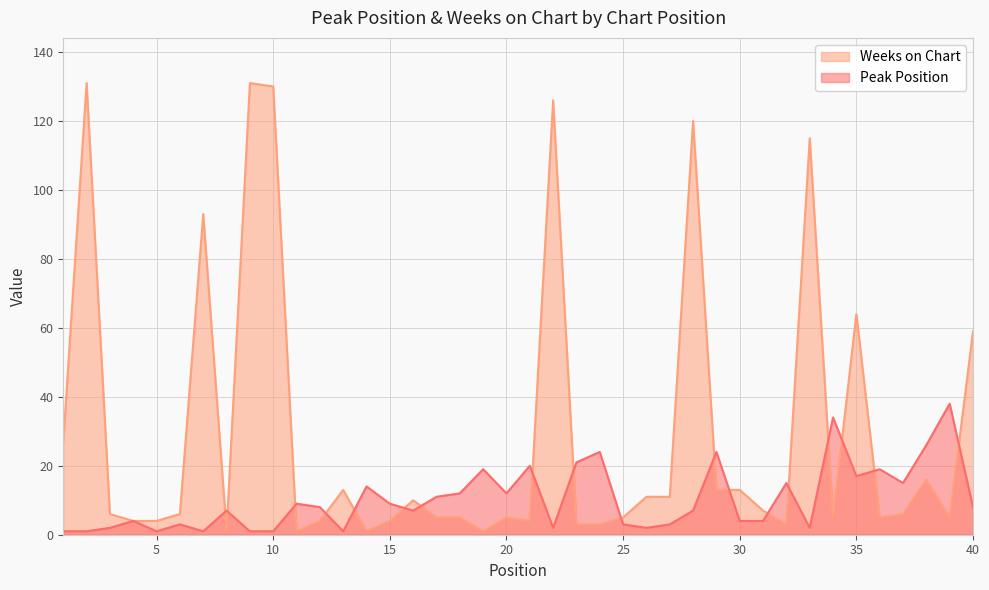

Rank the series at 40 from highest to lowest value.

Weeks on Chart, Peak Position